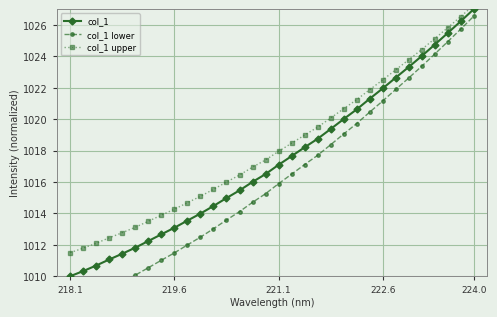

True or false: col_1 has more than 0 points higher than both neighbors.

False